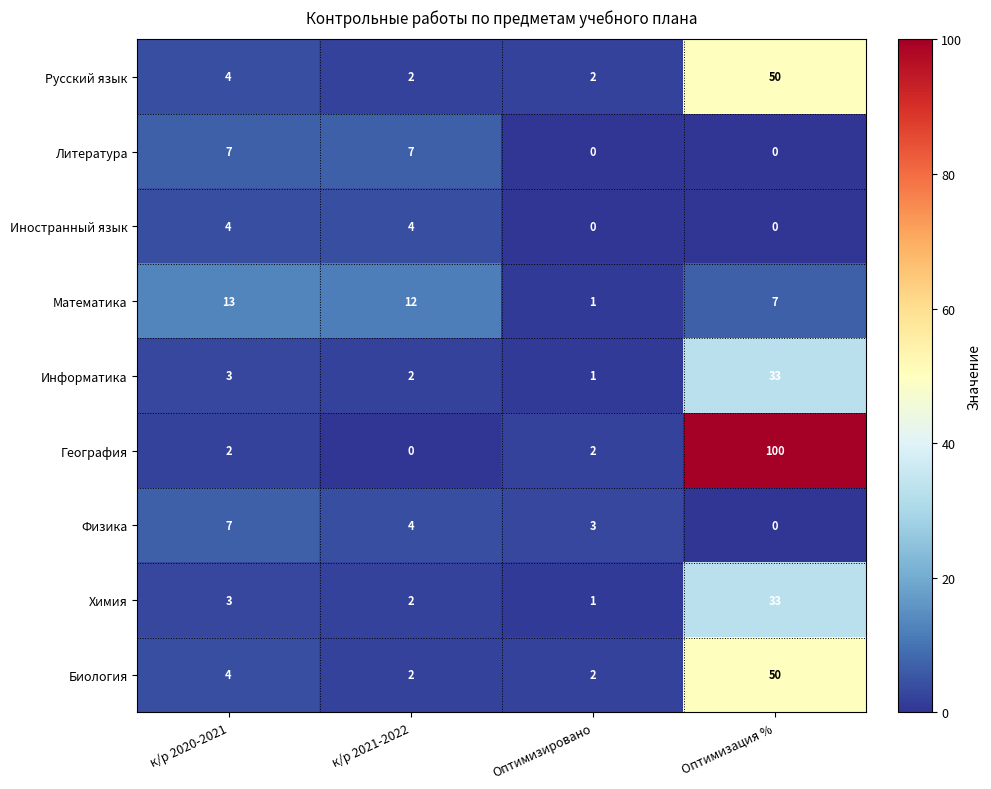

Read the Литература value at к/р 2020-2021.

7